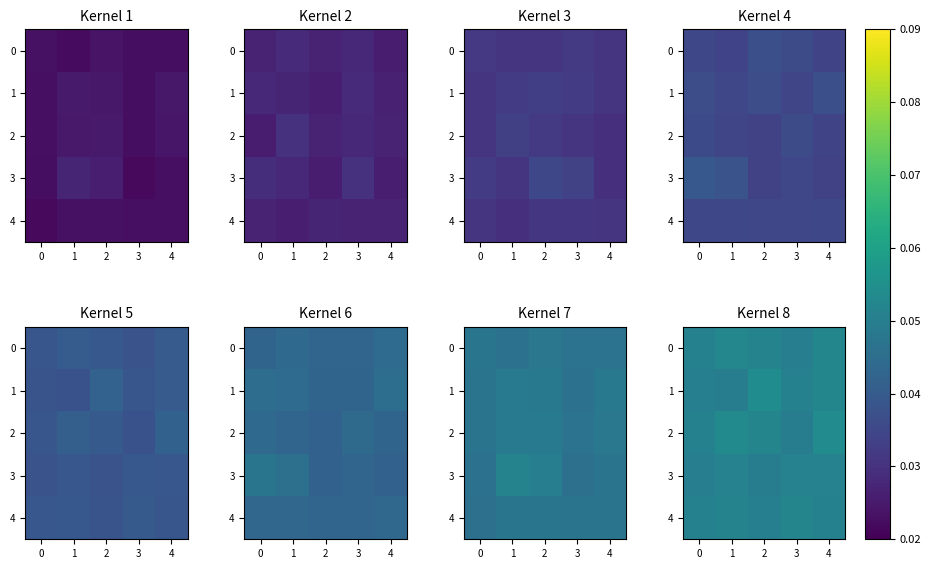

Is the value of 1 at 4 greater than the value of 2 at 1?

No